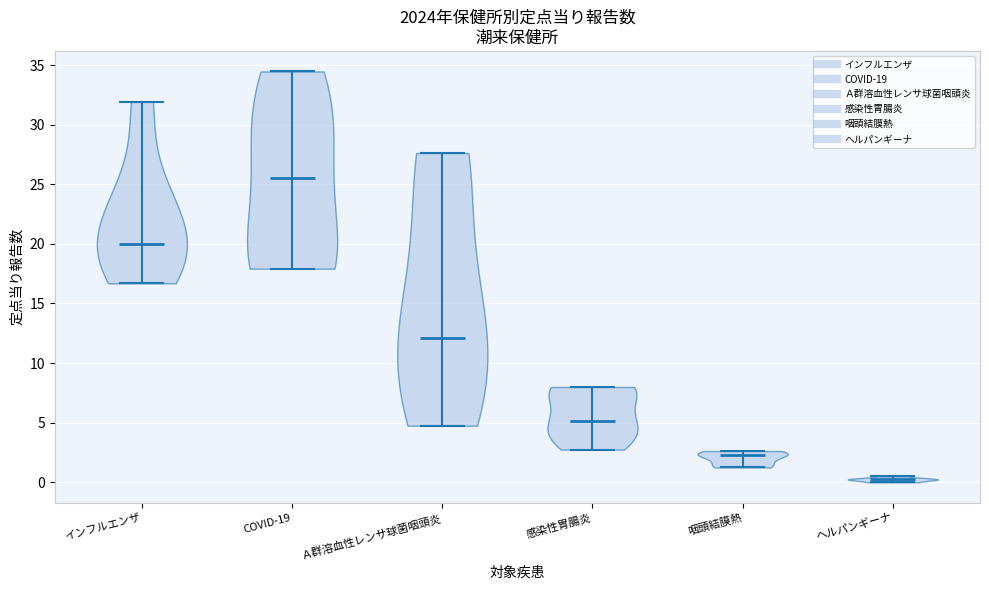

Which violin has the lowest median line?

ヘルパンギーナ